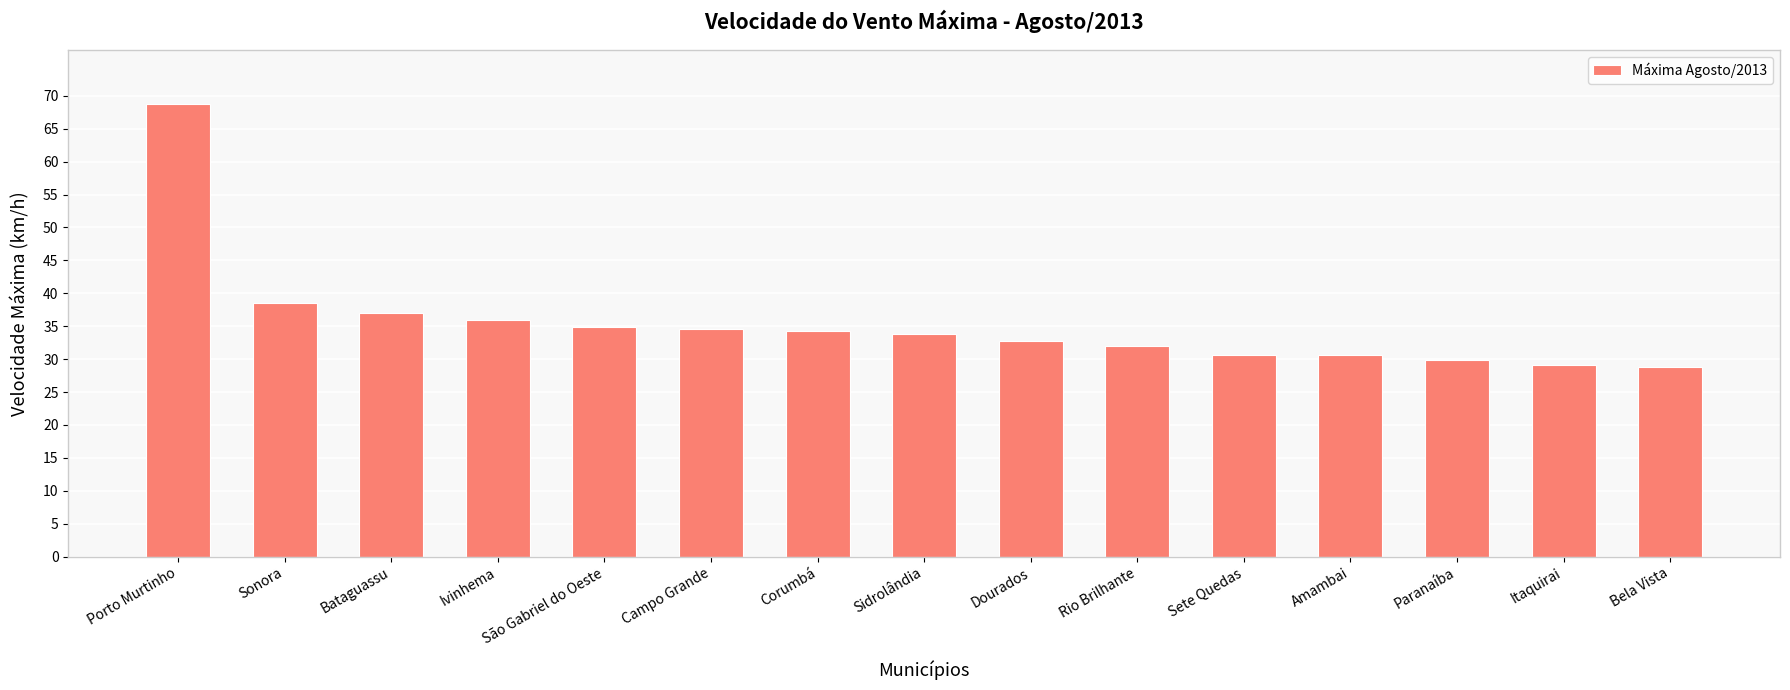

How many distinct data groups are displayed?

1